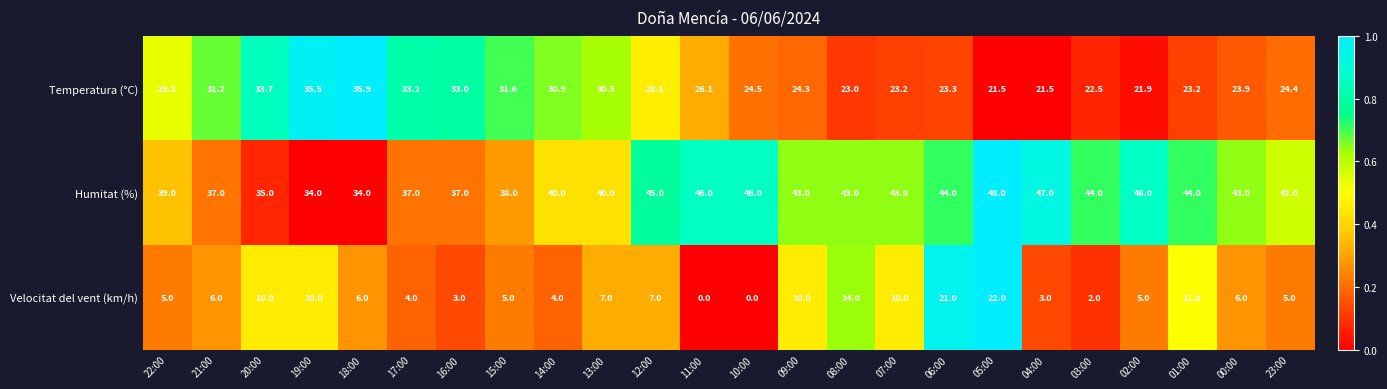

At which label does Humitat (%) first exceed 43?

12:00